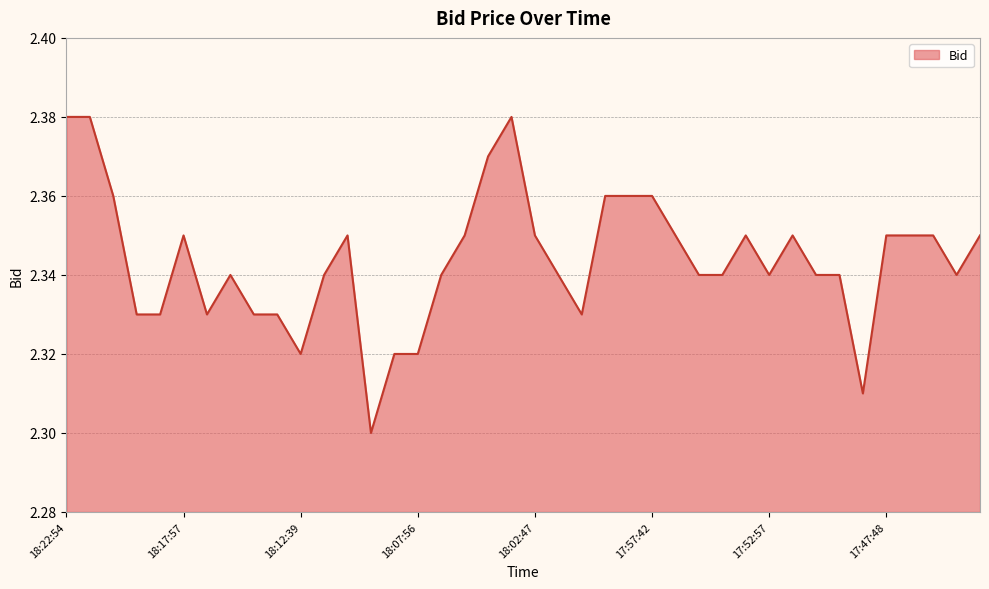

What is the smallest value displayed?

2.3